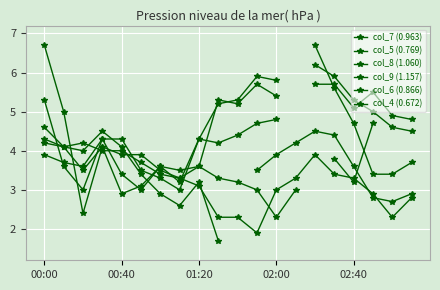

Is it true that col_4 (0.672) equals 5.1 at 02:40?

True